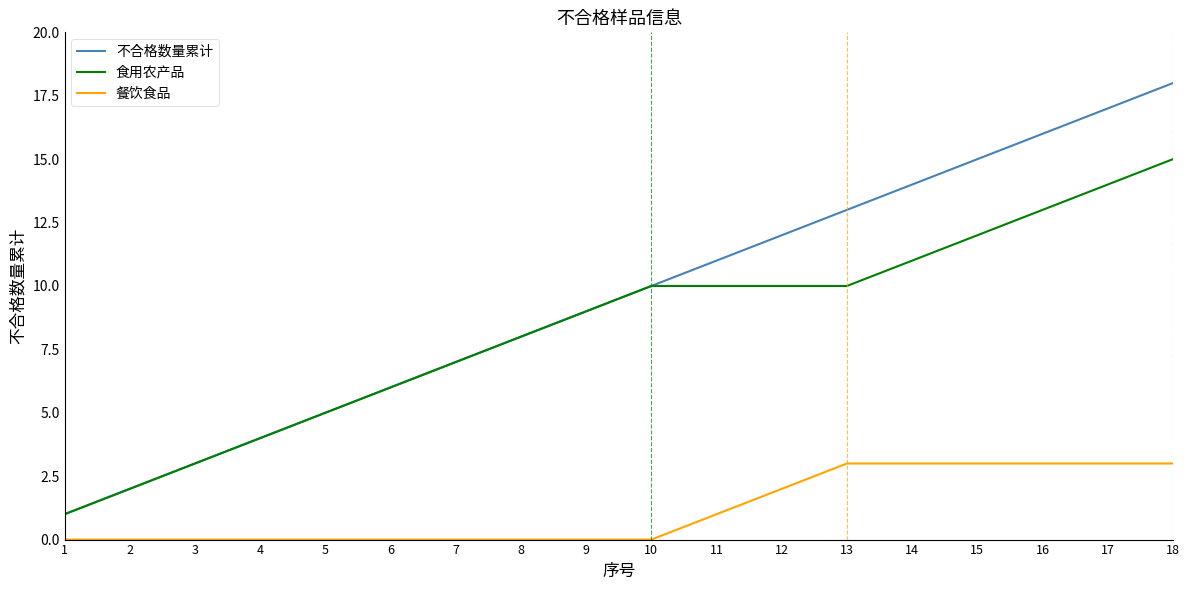

How many lines are shown in the chart?

3